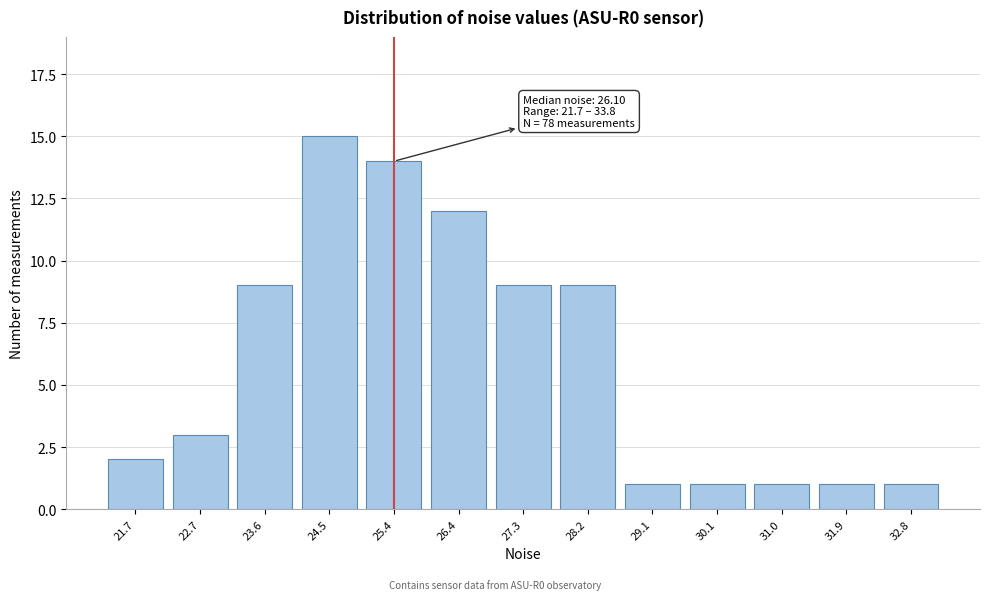

Reading left to right, what are all the values shown in this chart?

21.7=2	22.7=3	23.6=9	24.5=15	25.4=14	26.4=12	27.3=9	28.2=9	29.1=1	30.1=1	31.0=1	31.9=1	32.8=1